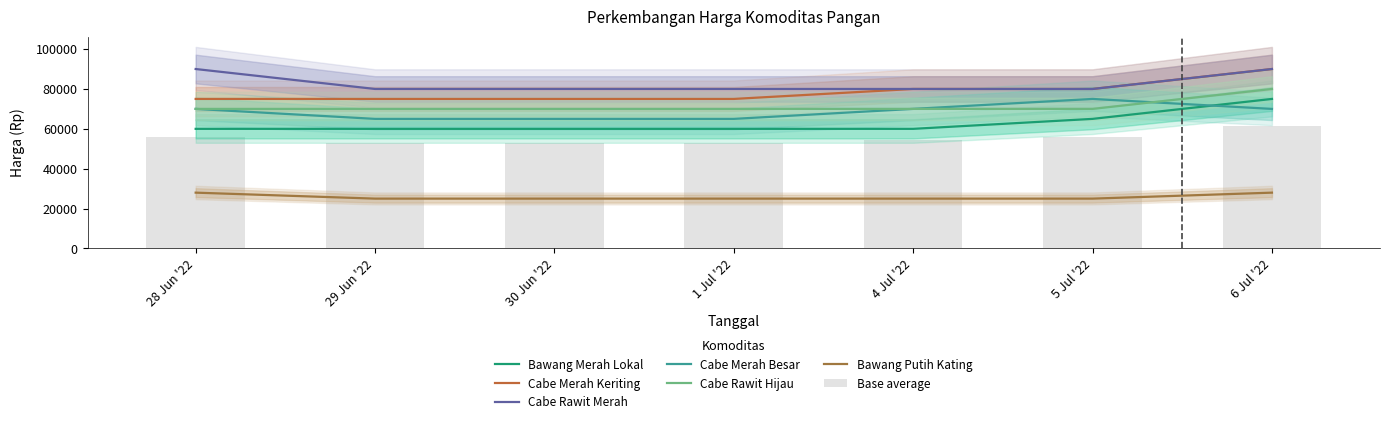

How many Cabe Rawit Merah values are between 80000 and 90000?

7